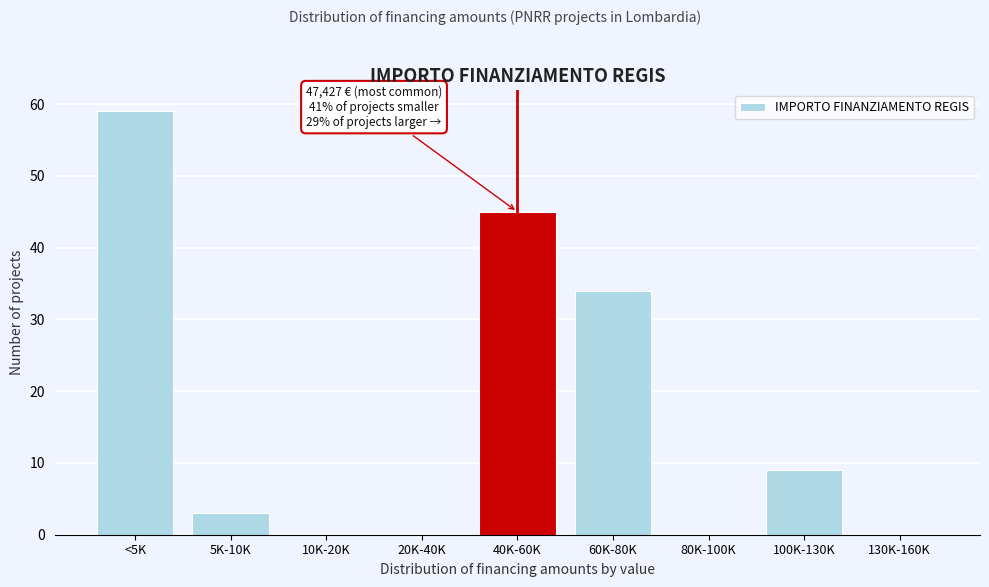

Reading left to right, extract all data points from this chart.

<5K=59	5K-10K=3	10K-20K=0	20K-40K=0	40K-60K=45	60K-80K=34	80K-100K=0	100K-130K=9	130K-160K=0